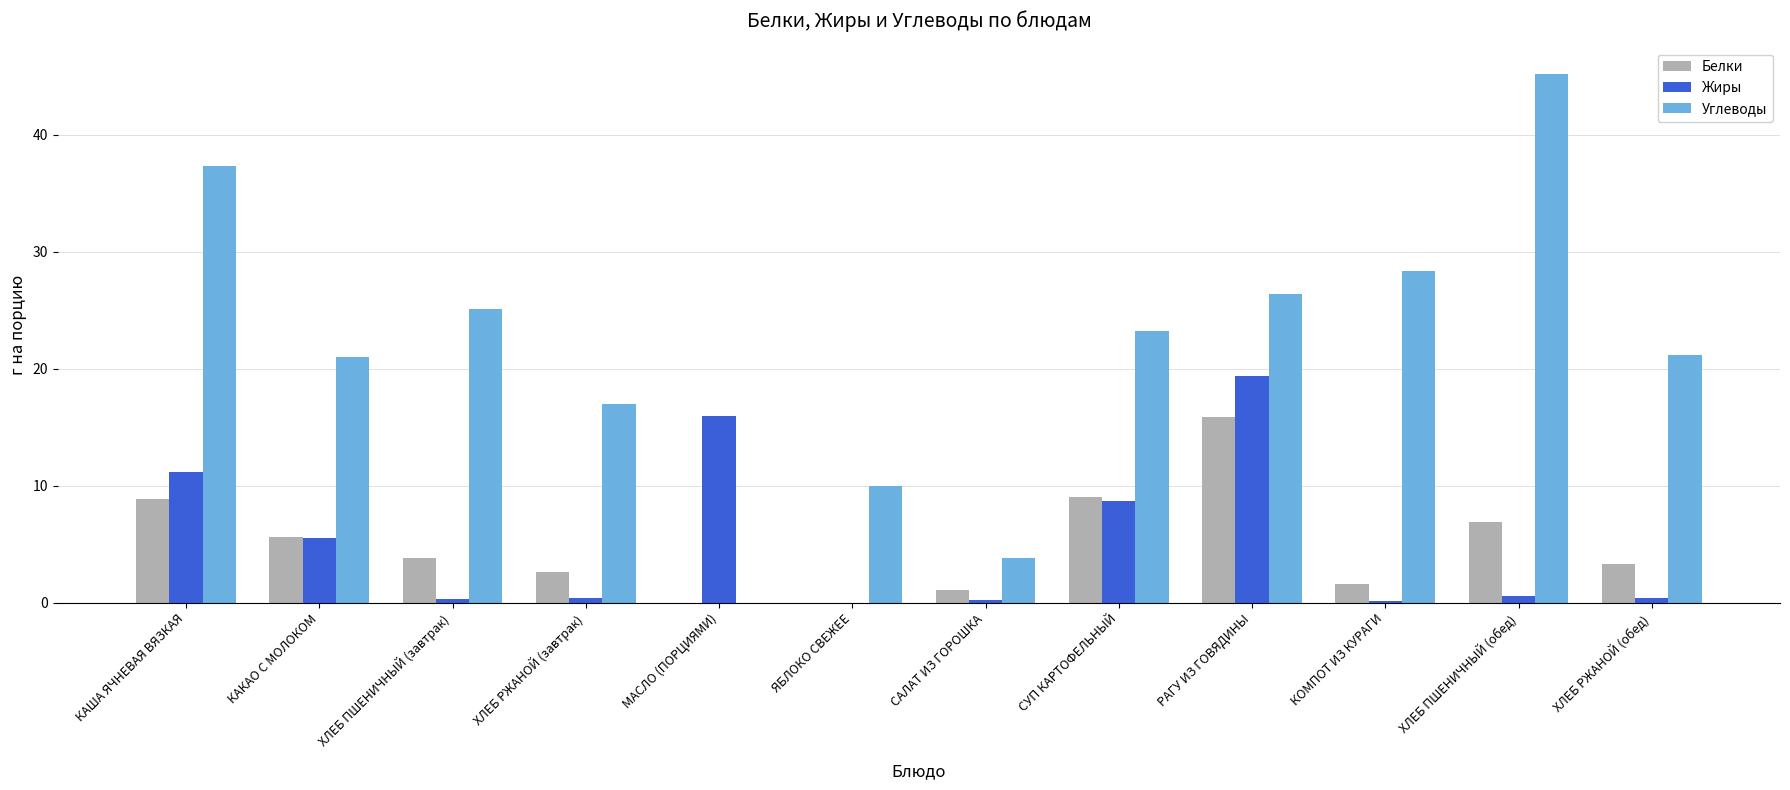

How many groups of bars are there?

12